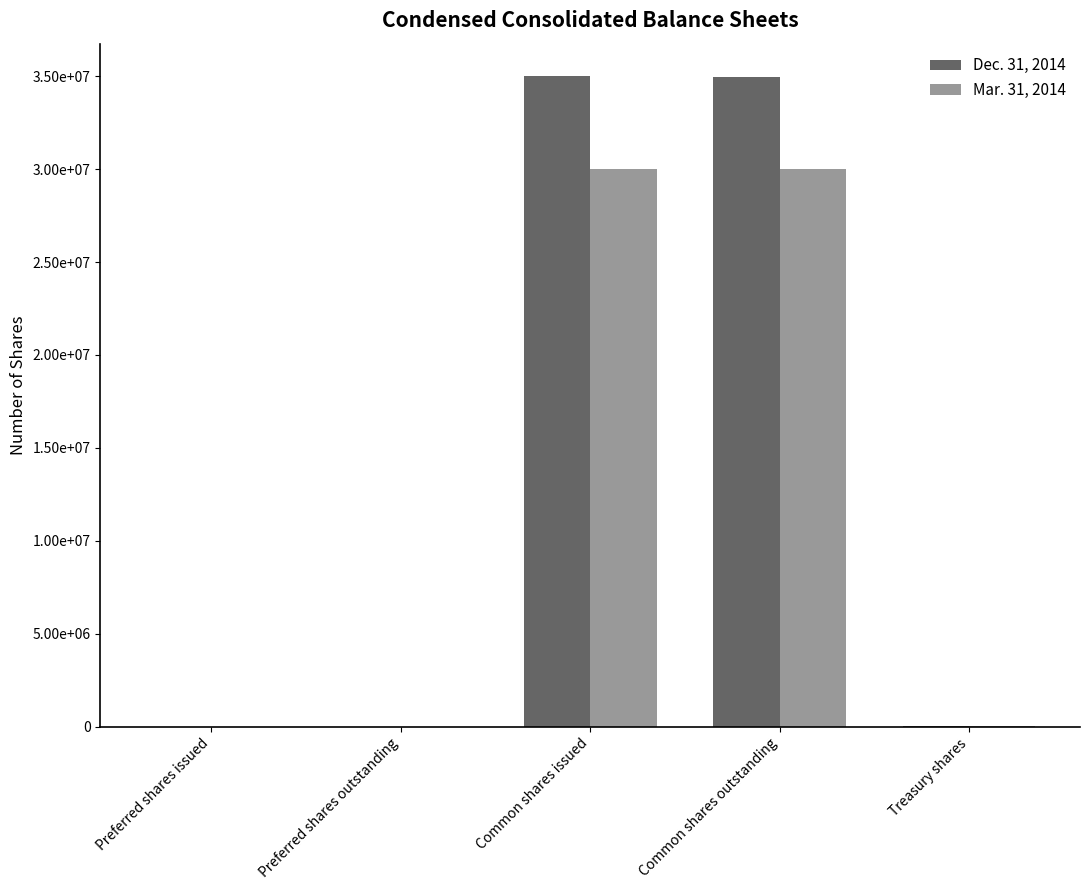

Does the chart contain stacked bars?

No